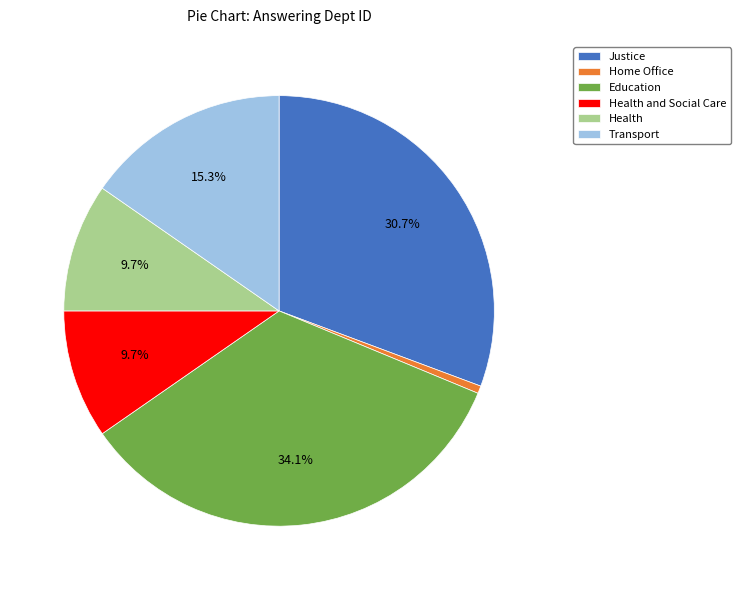

Does Justice account for over 50% of the chart?

No